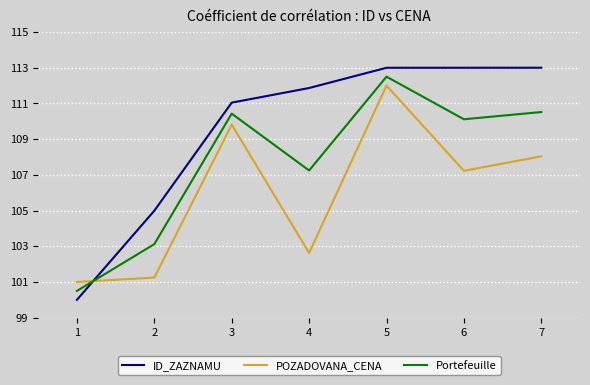

What is the difference between the maximum and minimum values in the ID_ZAZNAMU series?

13.0